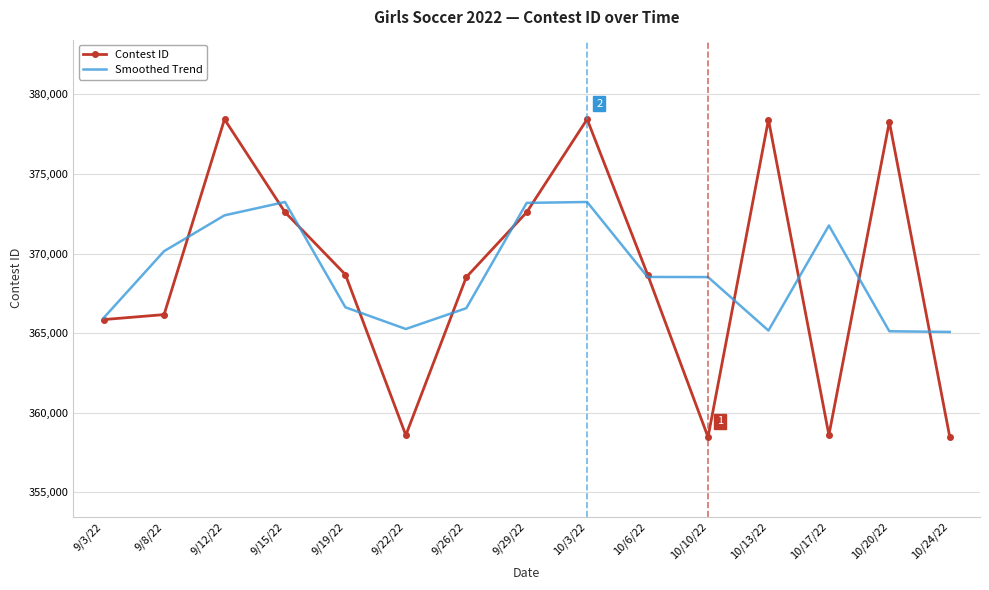

Is the value of Contest ID at 10/17/22 greater than the value of Smoothed Trend at 9/22/22?

No